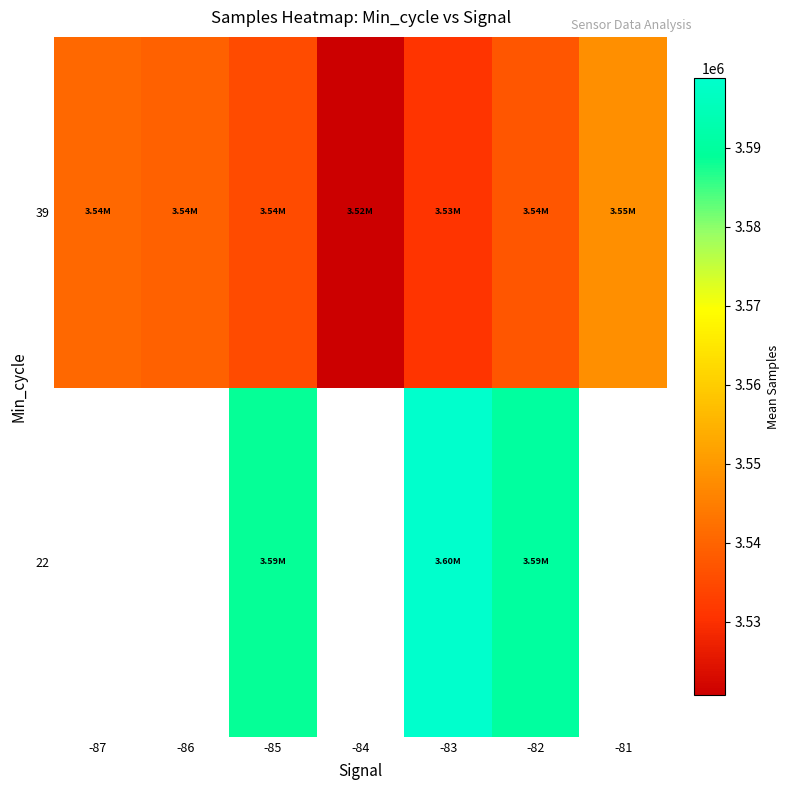

At which category is the sum across all series the highest?

-83